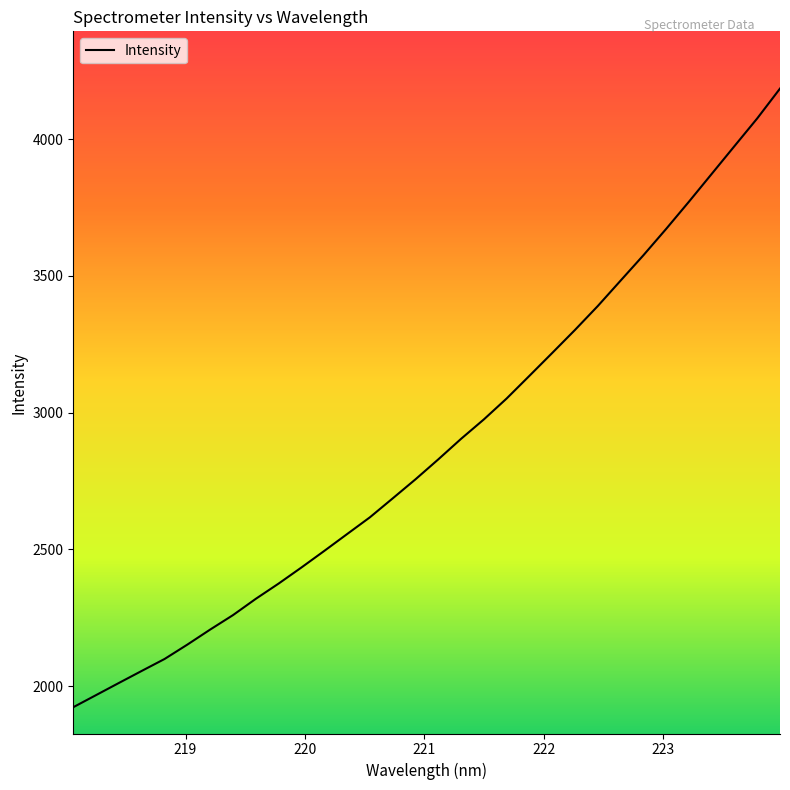

What is the greatest value displayed?

4184.8